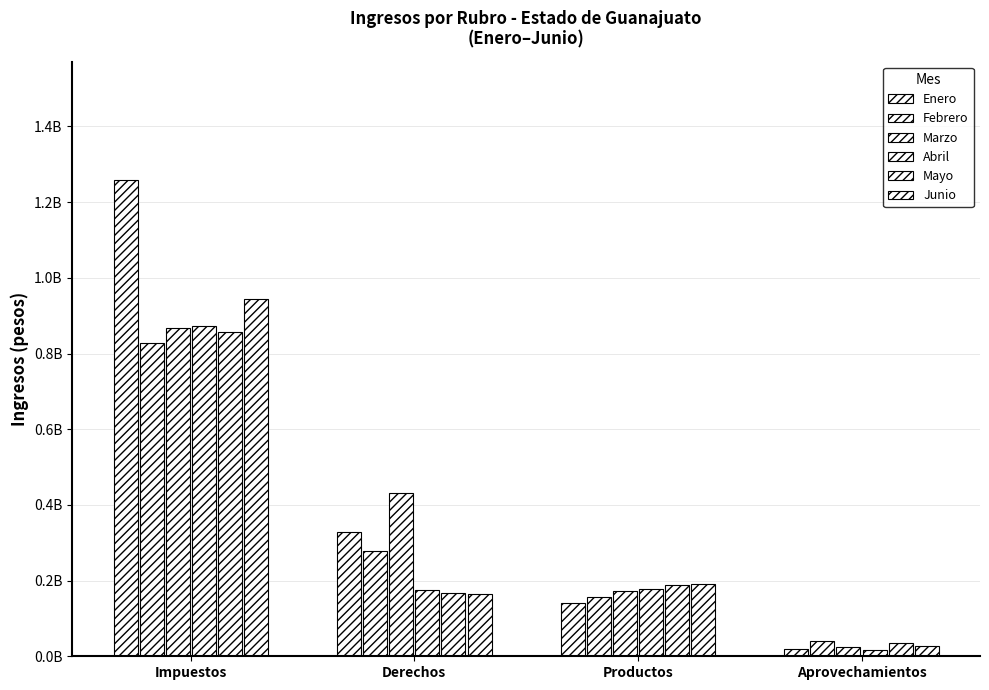

Are the bars horizontal?

No